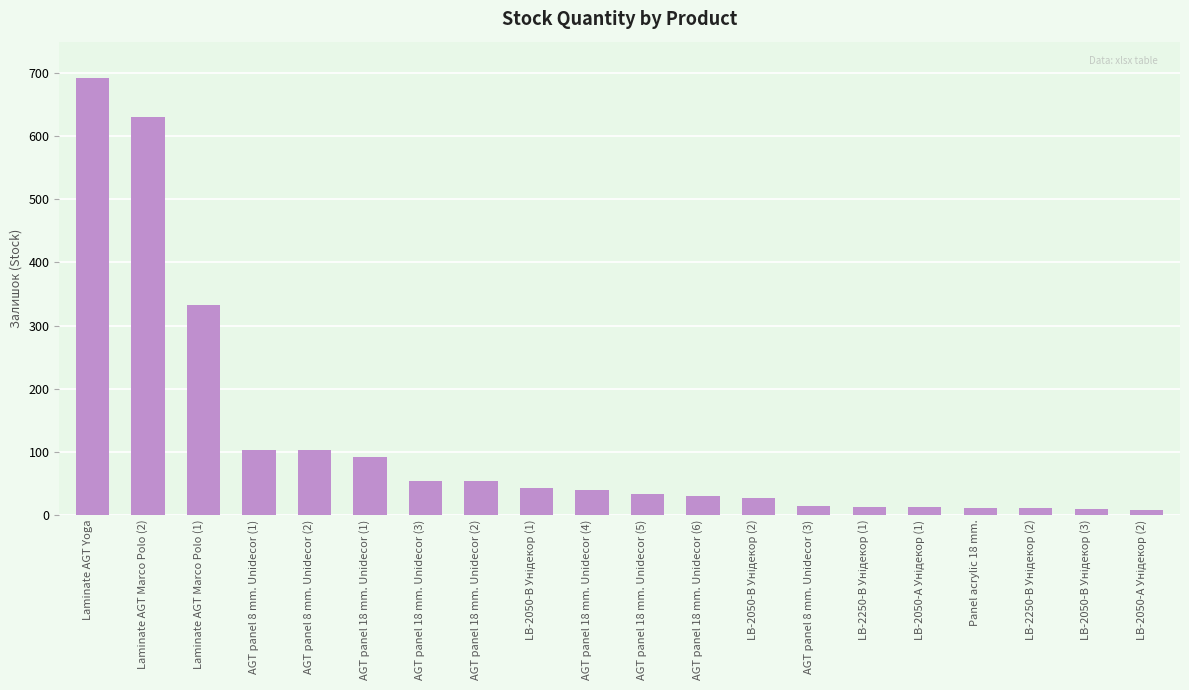

What is the label of the 12th bar from the left?

AGT panel 18 mm. Unidecor (6)